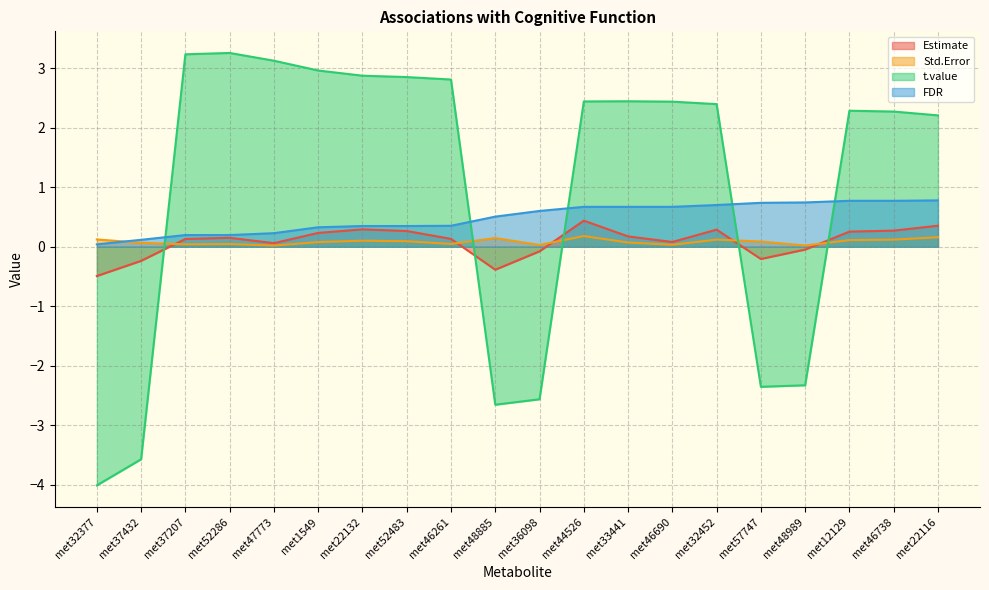

How many data points in Estimate are above 0?

14